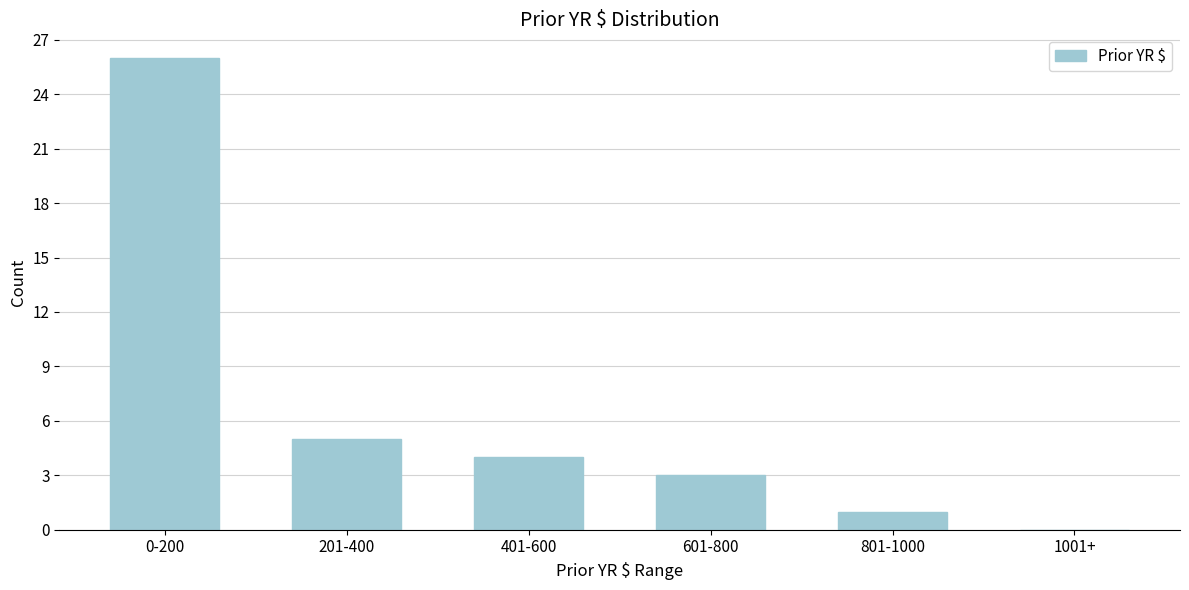

Reading left to right, what are all the values shown in this chart?

0-200=26	201-400=5	401-600=4	601-800=3	801-1000=1	1001+=0